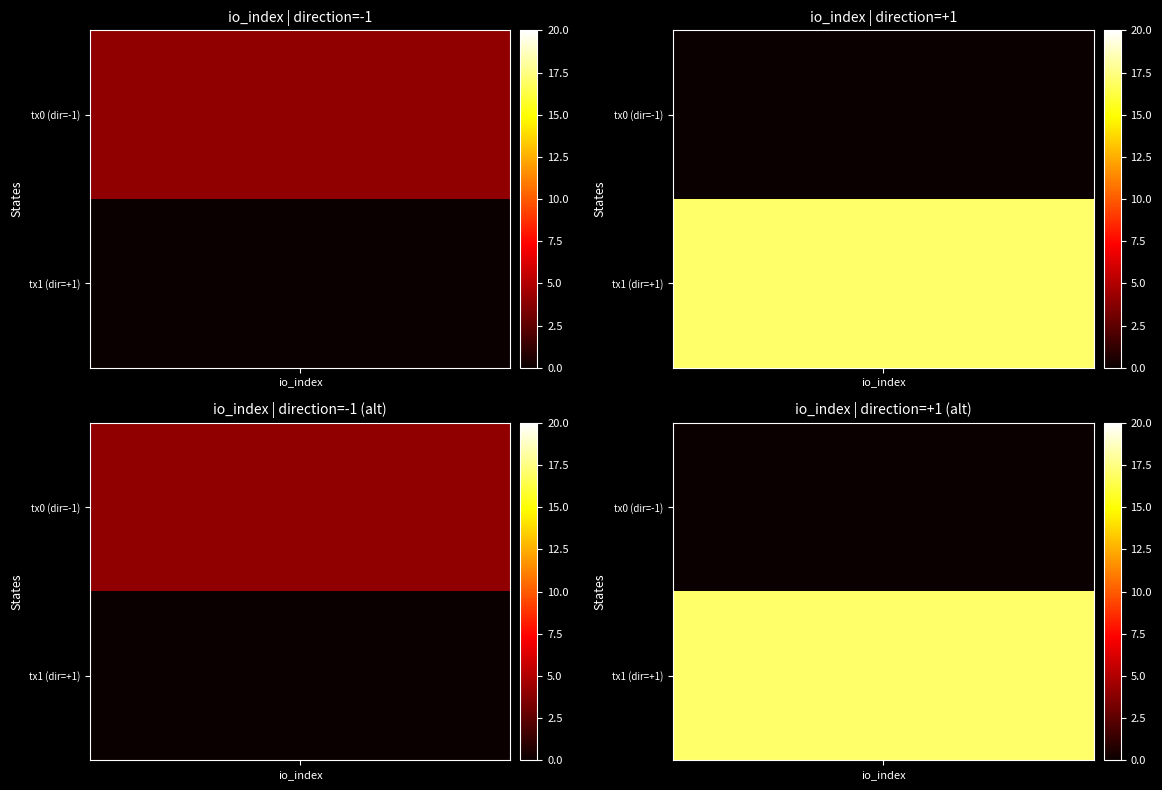

Which category has the highest value across all series?

io_index